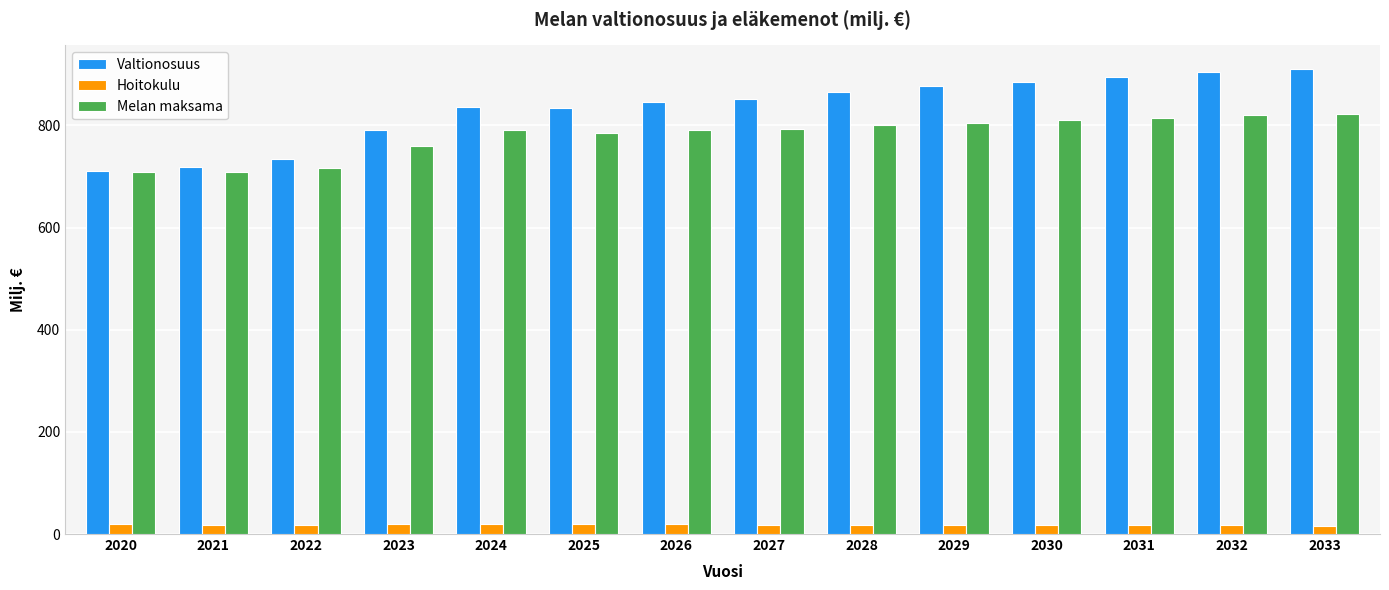

What is the minimum value shown in the chart?

16.5